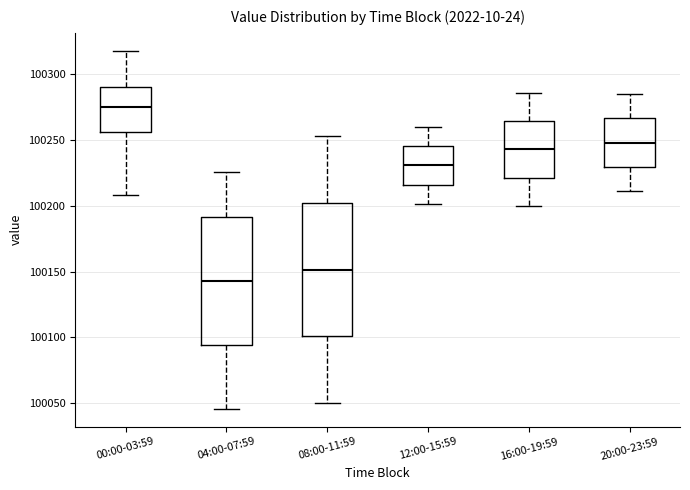

Which box has the highest median line?

00:00-03:59